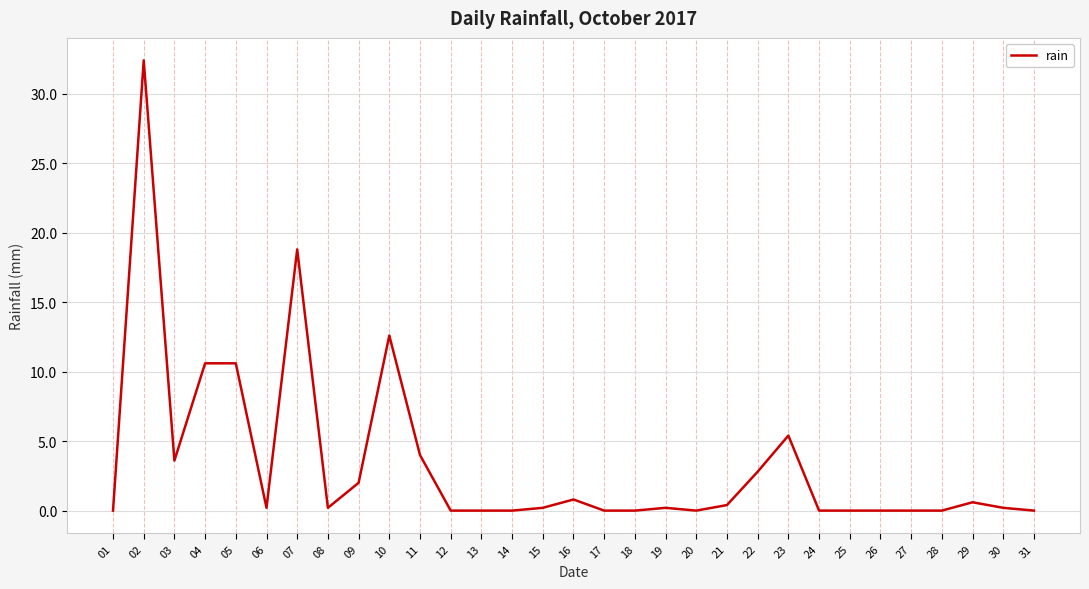

At which category does the data reach its first local peak?

02